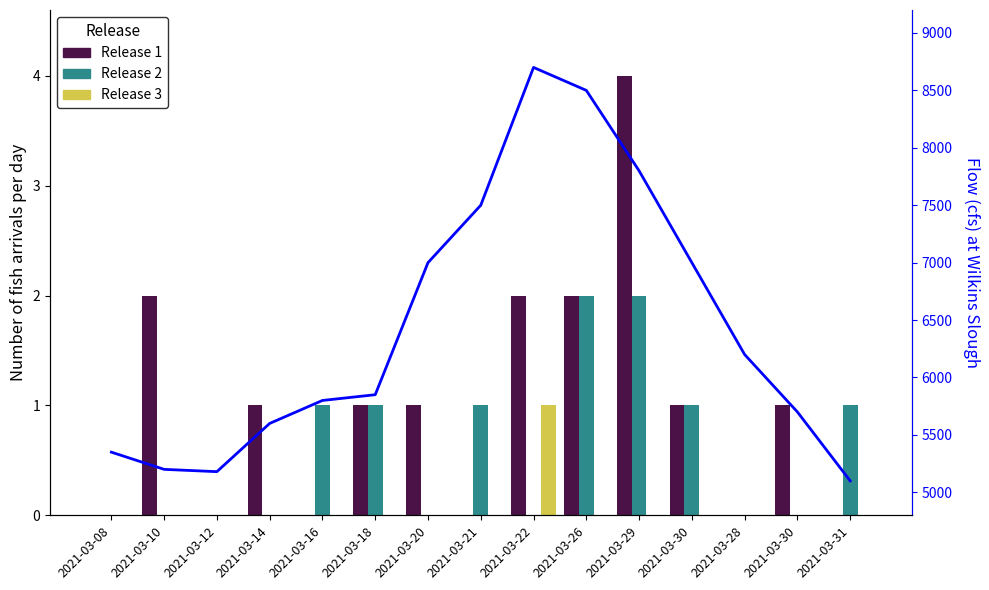

What is the label of the 3rd bar from the right?

2021-03-28